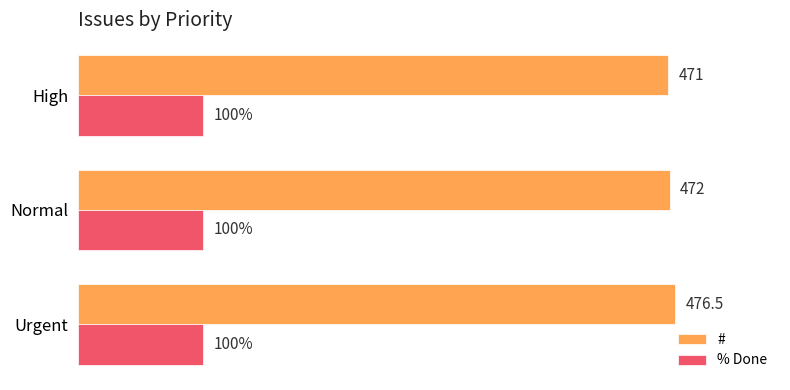

Where is # nearest to the value 473?

Normal